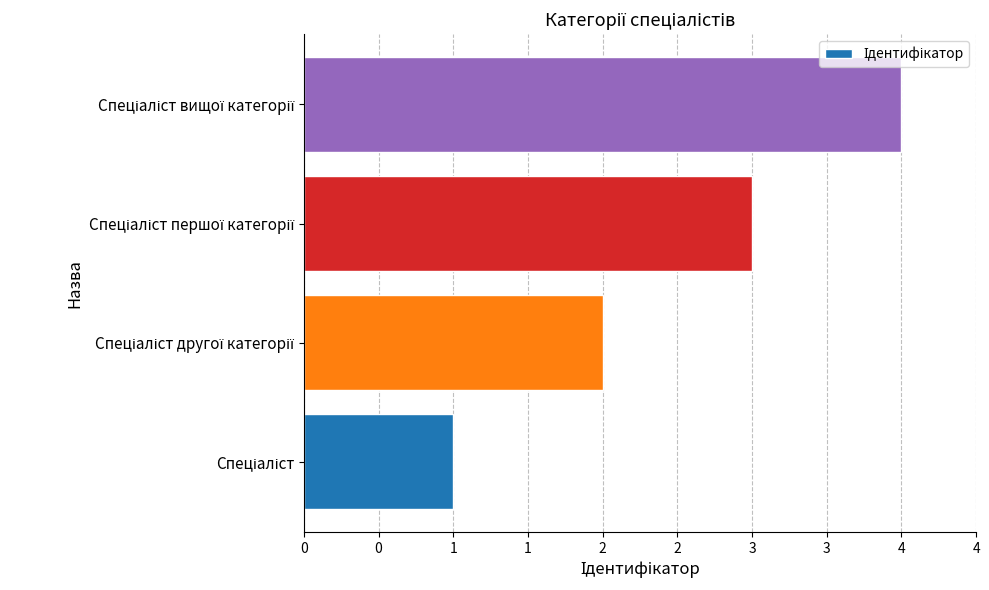

Are the bars horizontal?

Yes